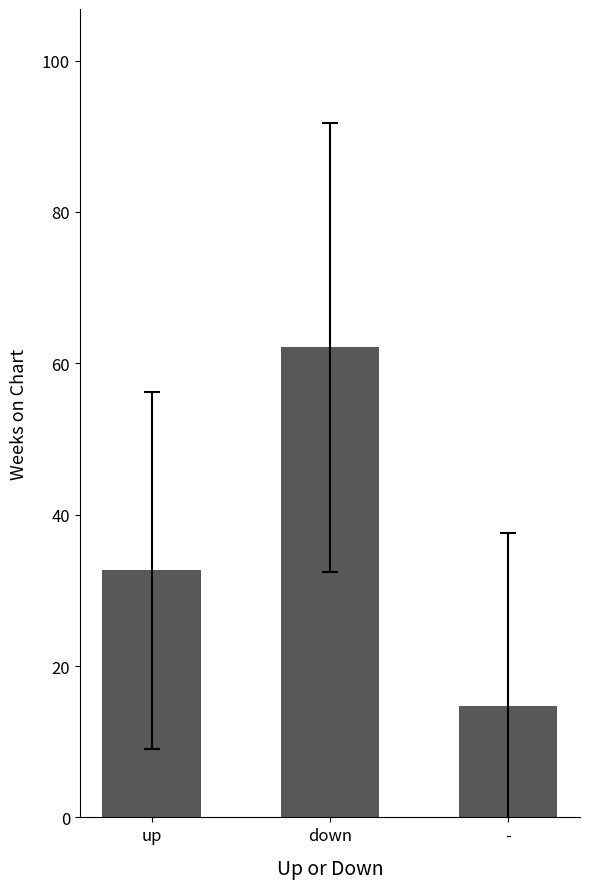

Reading right to left, extract all data points from this chart.

14.7	62.1	32.6